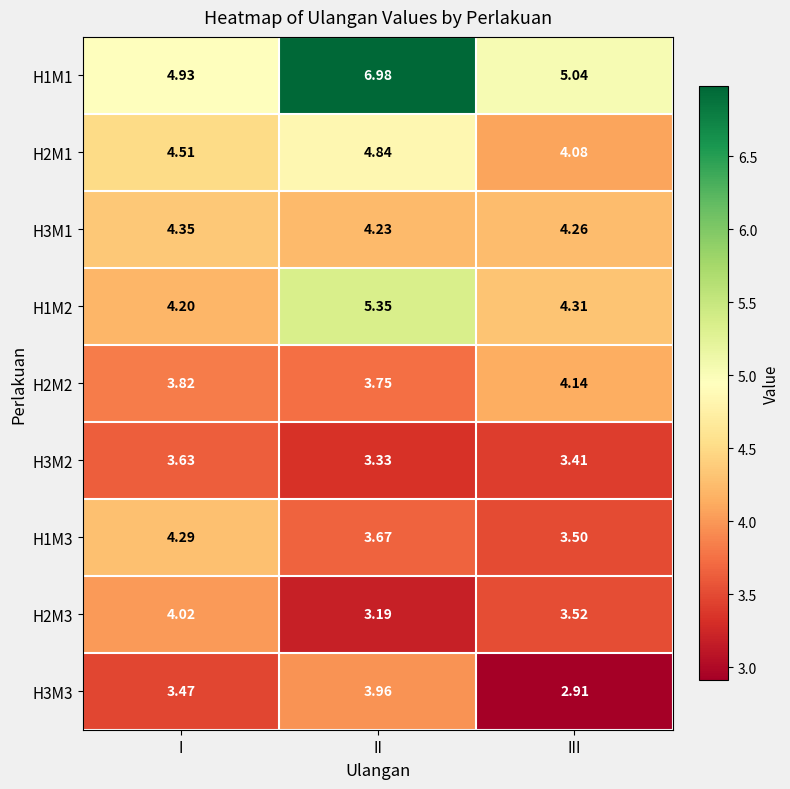

At which label does H3M3 first exceed 3?

I